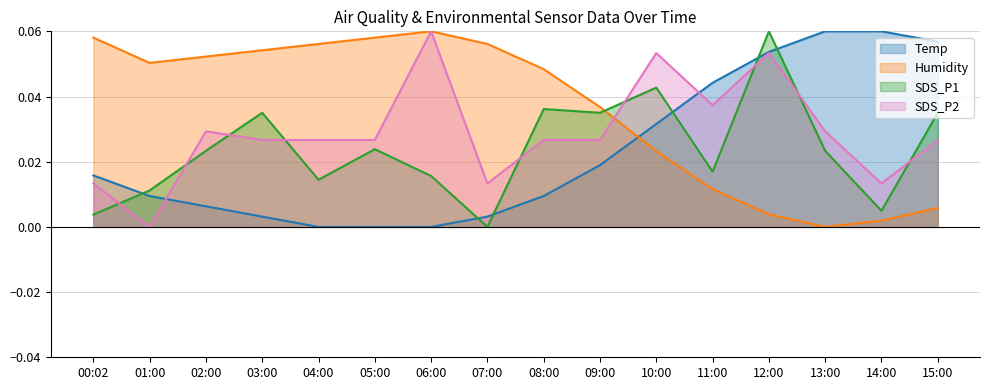

How many positive values does the SDS_P2 series have?

15